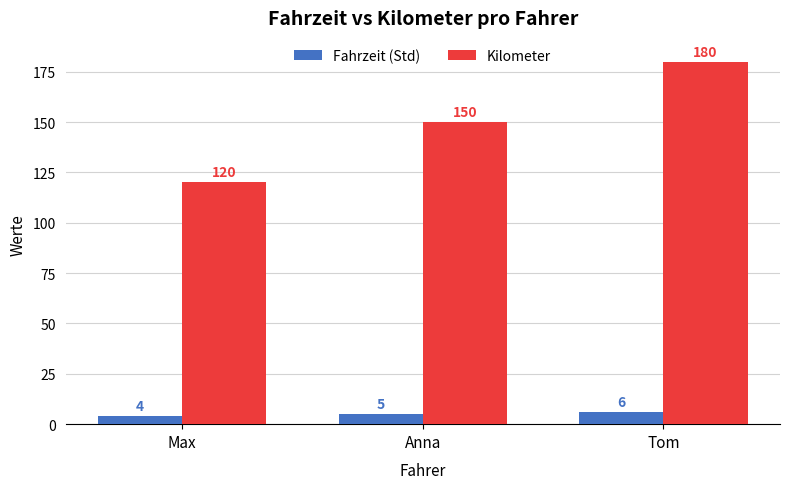

Does the chart contain any negative values?

No